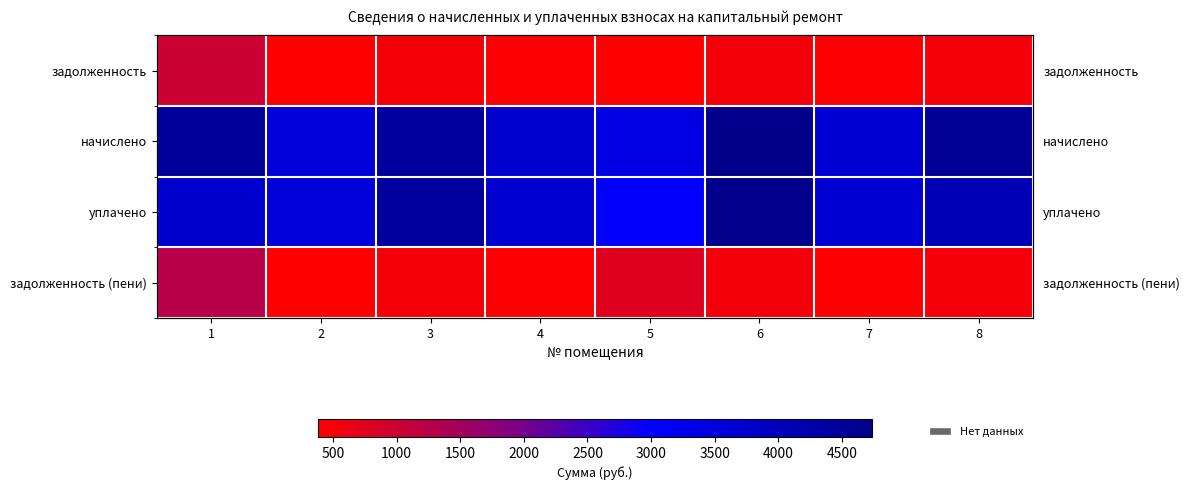

At which label does уплачено first exceed 3729?

1